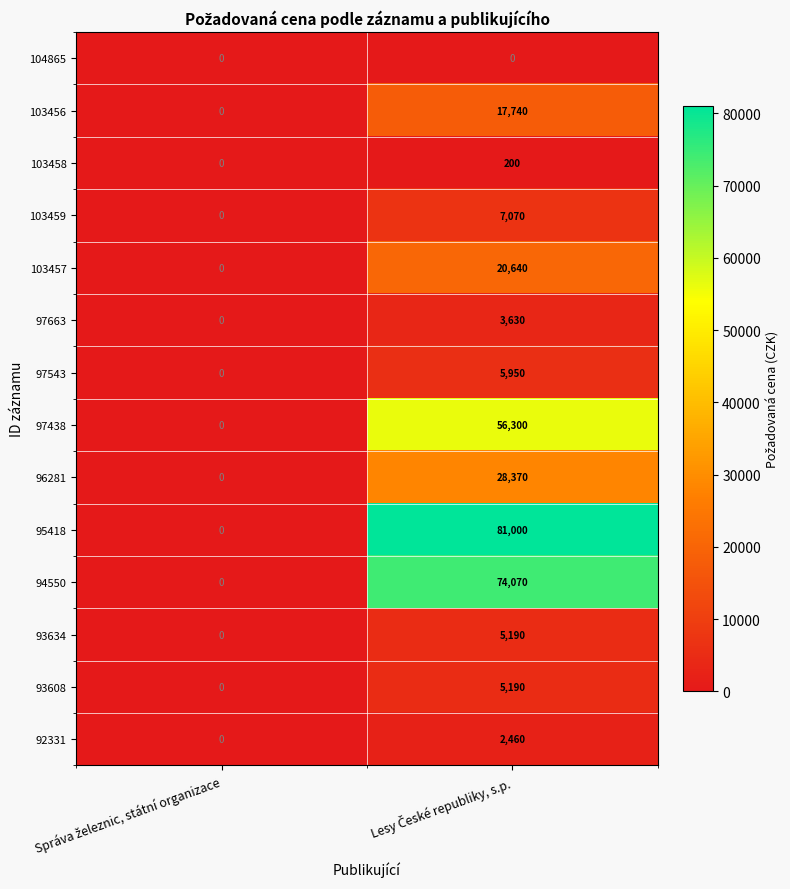

Count the number of categories in the chart.

2